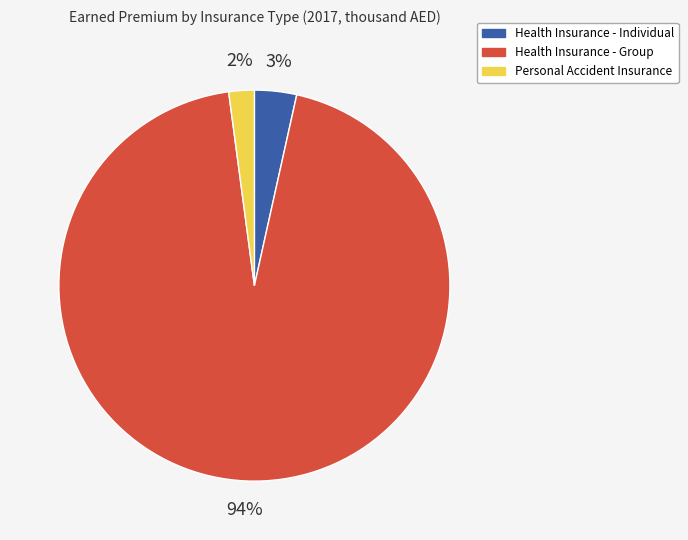

Which slice represents more than half of the pie?

Health Insurance - Group